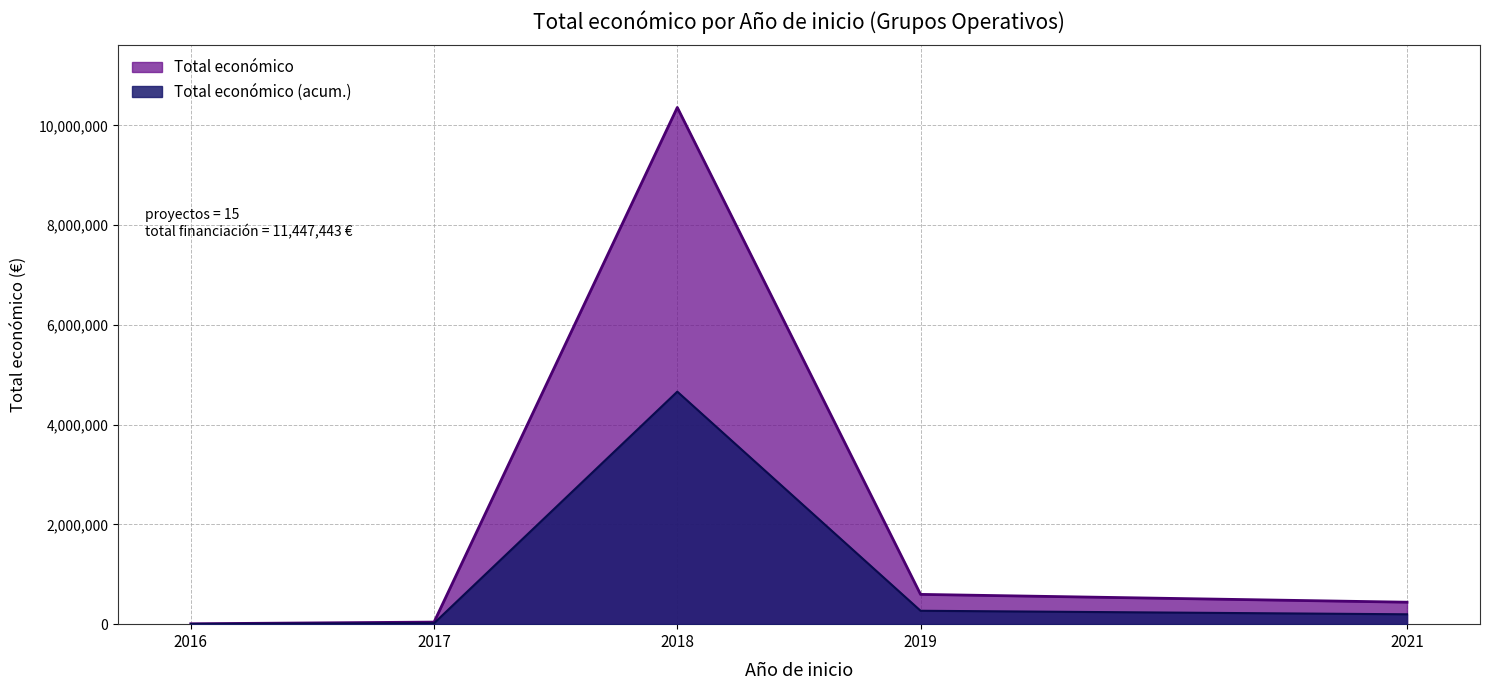

Which series has the widest spread of values?

Total económico